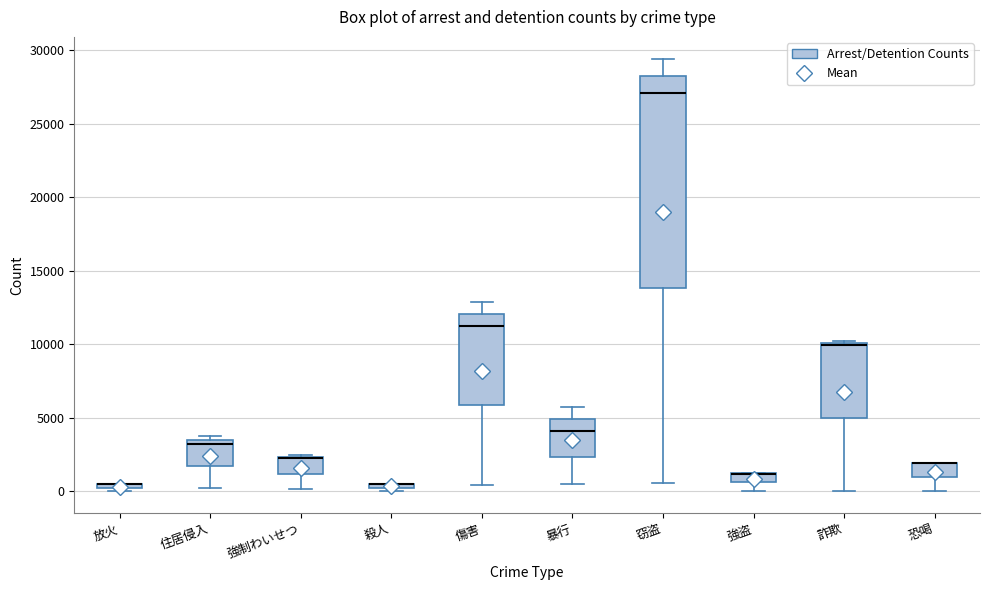

Comparing the boxes themselves (not the whiskers), which one is the tallest?

窃盗